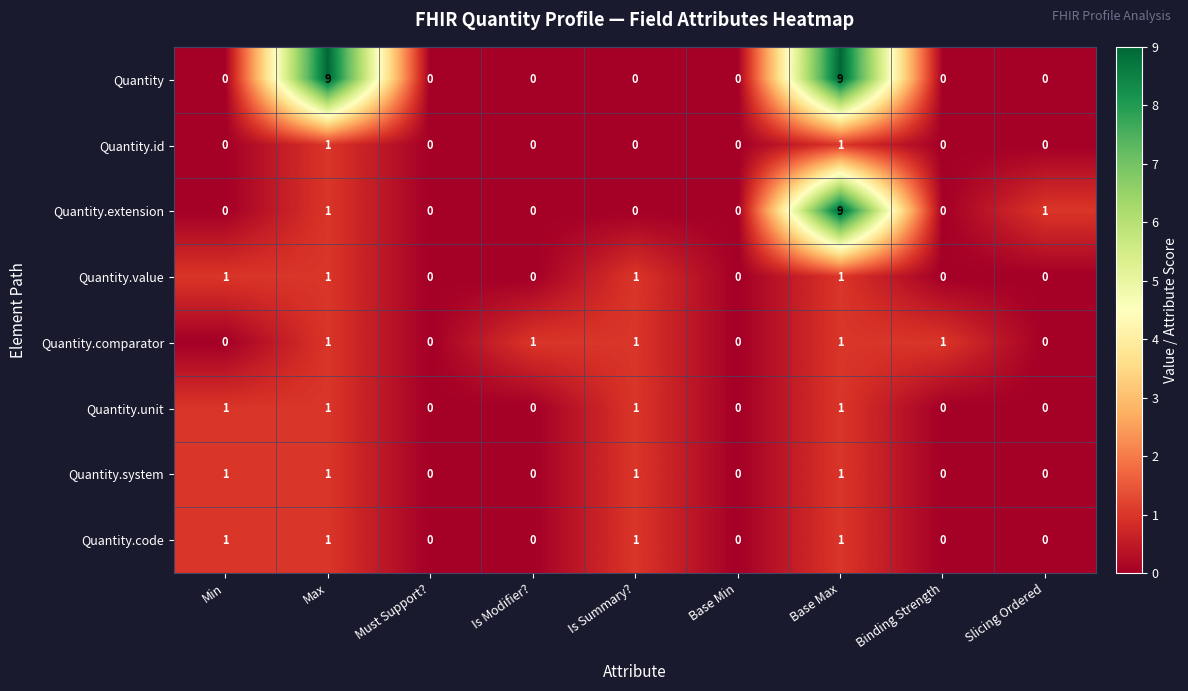

How many distinct data groups are displayed?

8